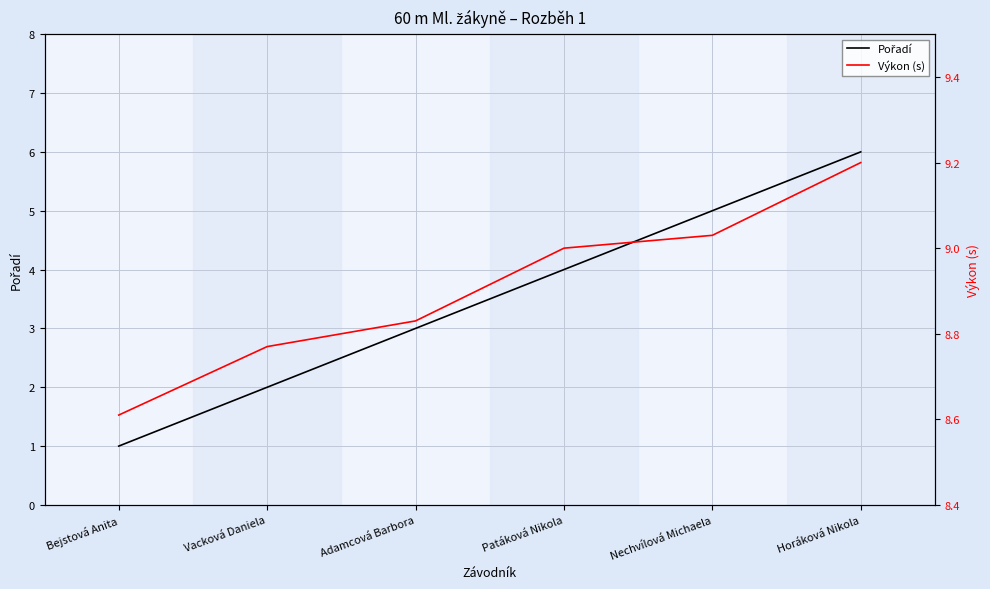

Does the chart display data point markers on the line(s)?

No